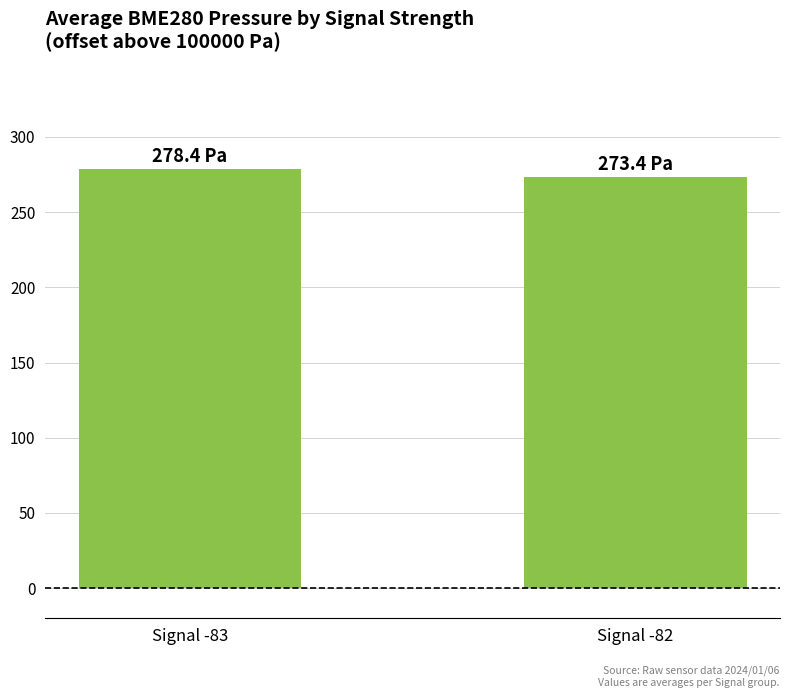

The value at Signal -83 is 278.4. True or false?

True